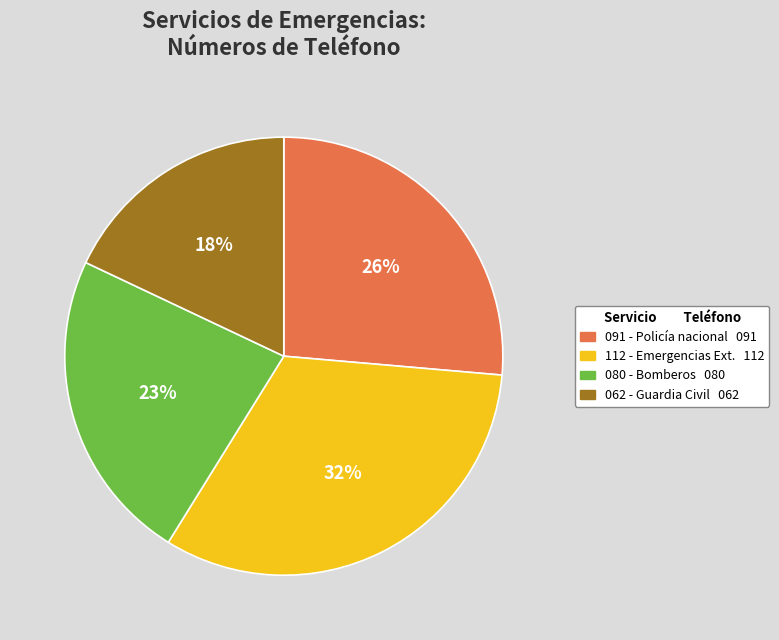

To the nearest percent, what is the average slice percentage?

25%